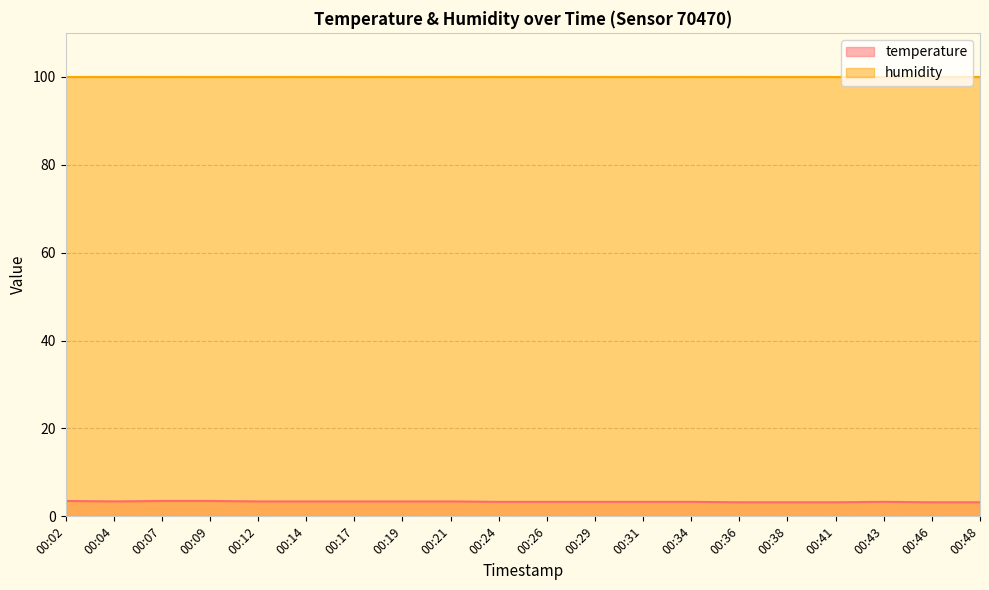

What is the minimum value shown in the chart?

3.2